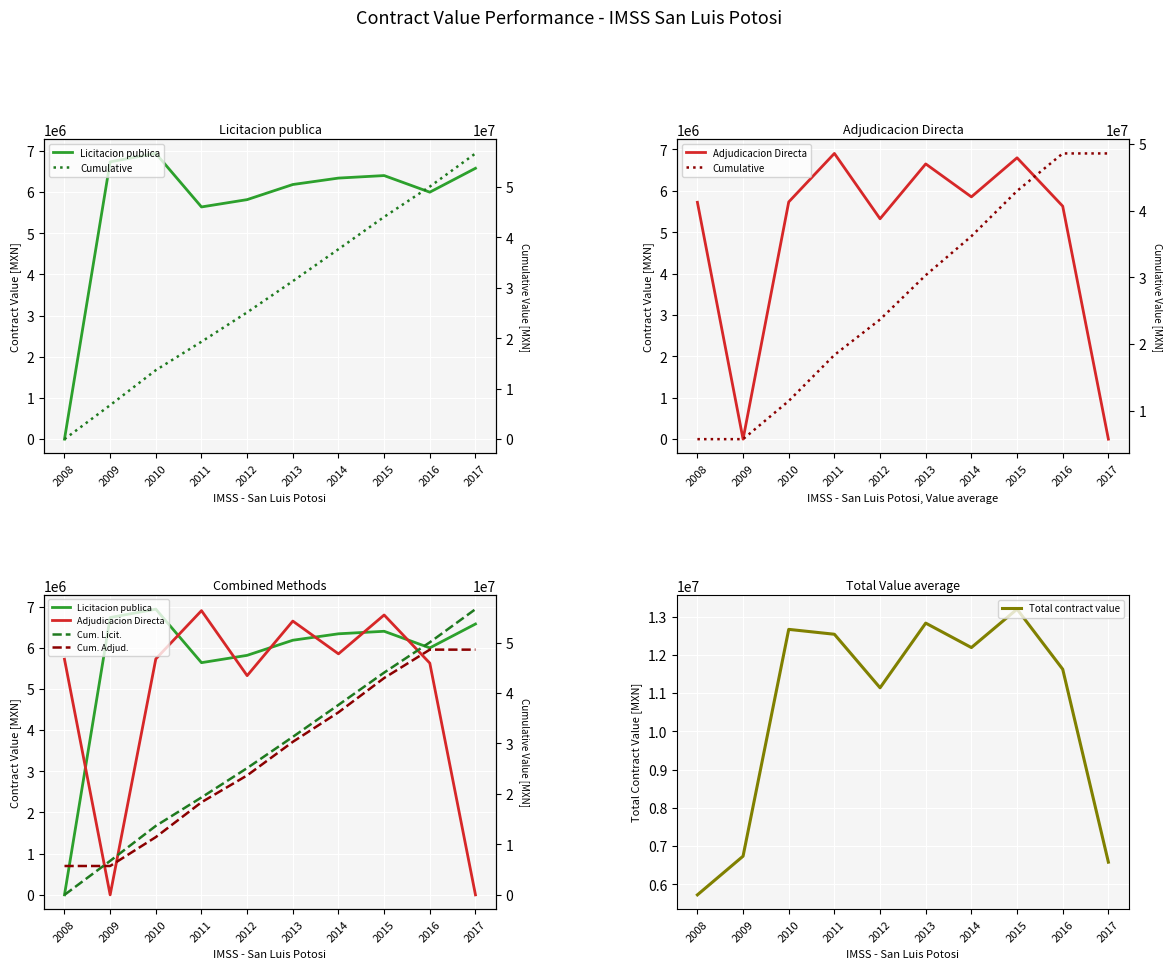

What value does the Licitacion publica series have at 2017?

6577232.0